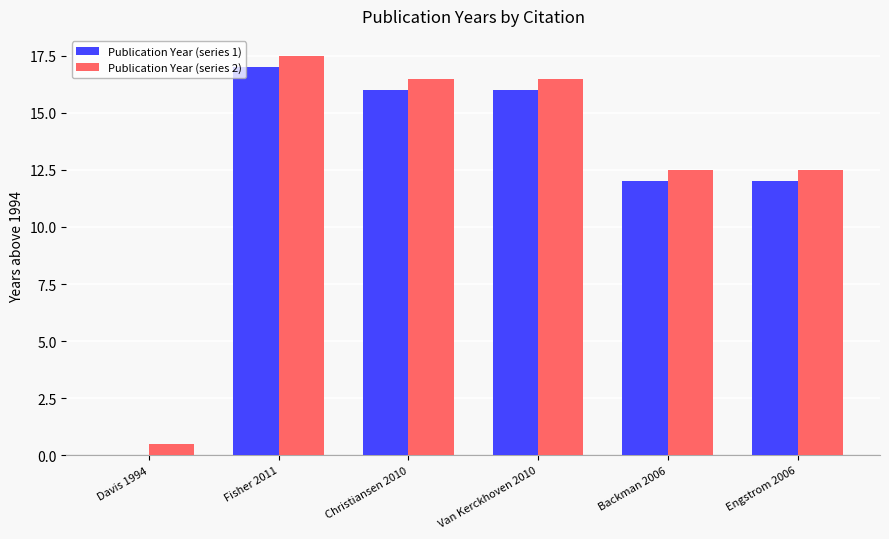

Which category has the highest value across all series?

Fisher 2011